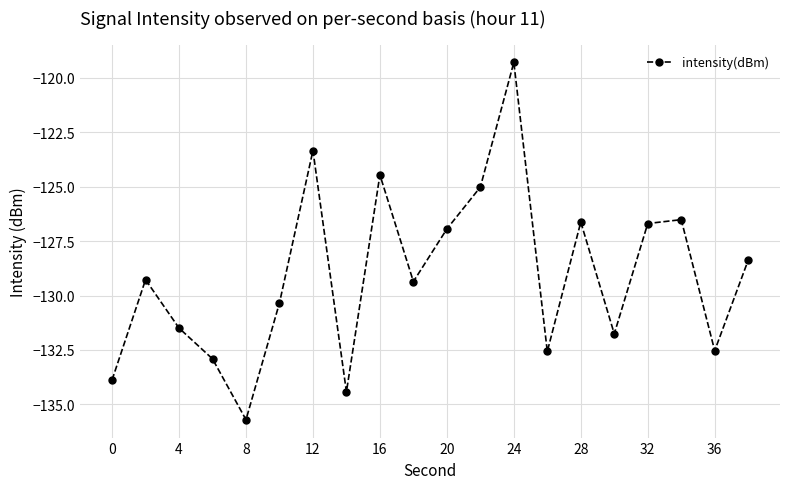

Count the number of categories in the chart.

20